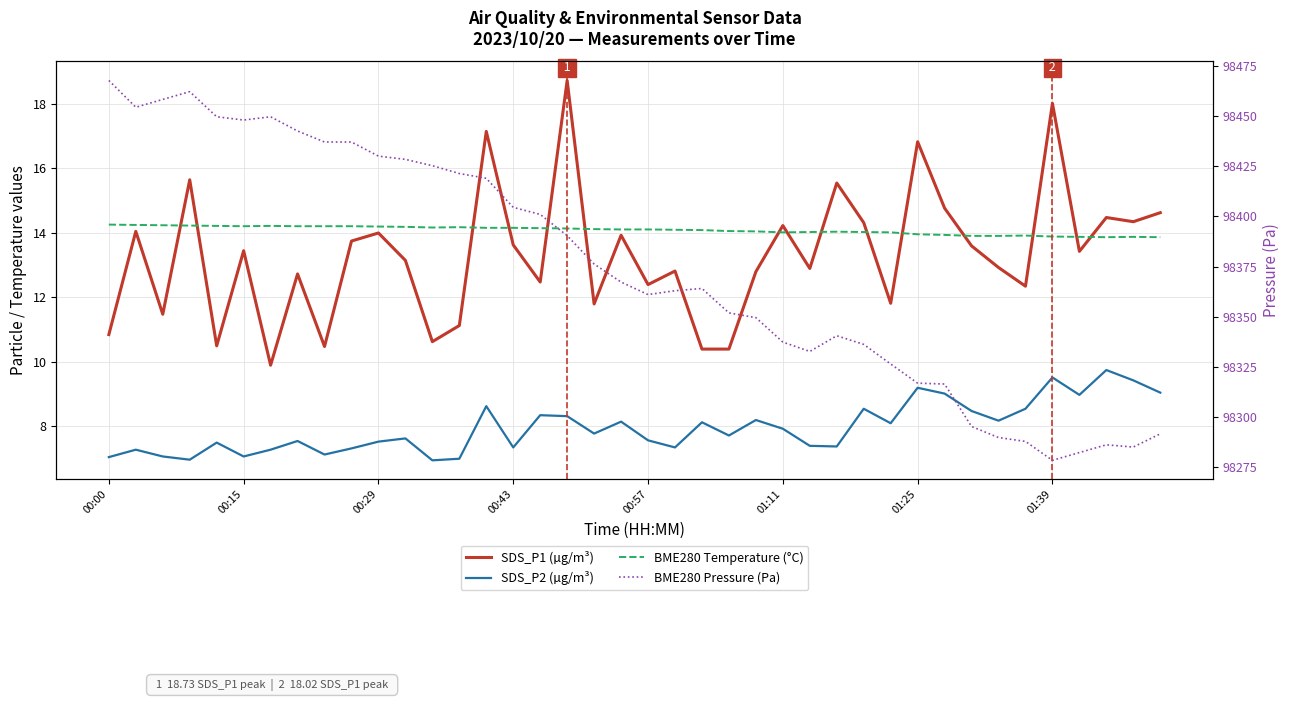

Is the value of BME280 Pressure (Pa) at 14 greater than the value of SDS_P2 (µg/m³) at 8?

Yes